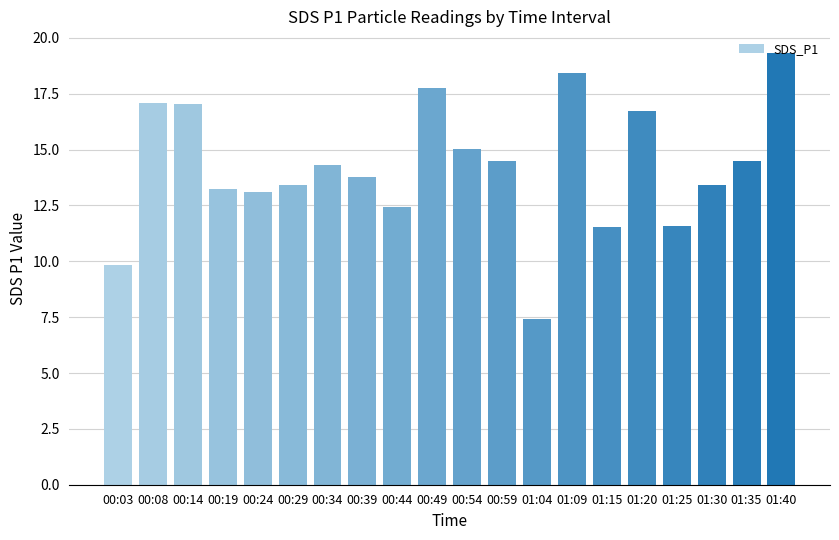

What position from the left is 01:30?

18